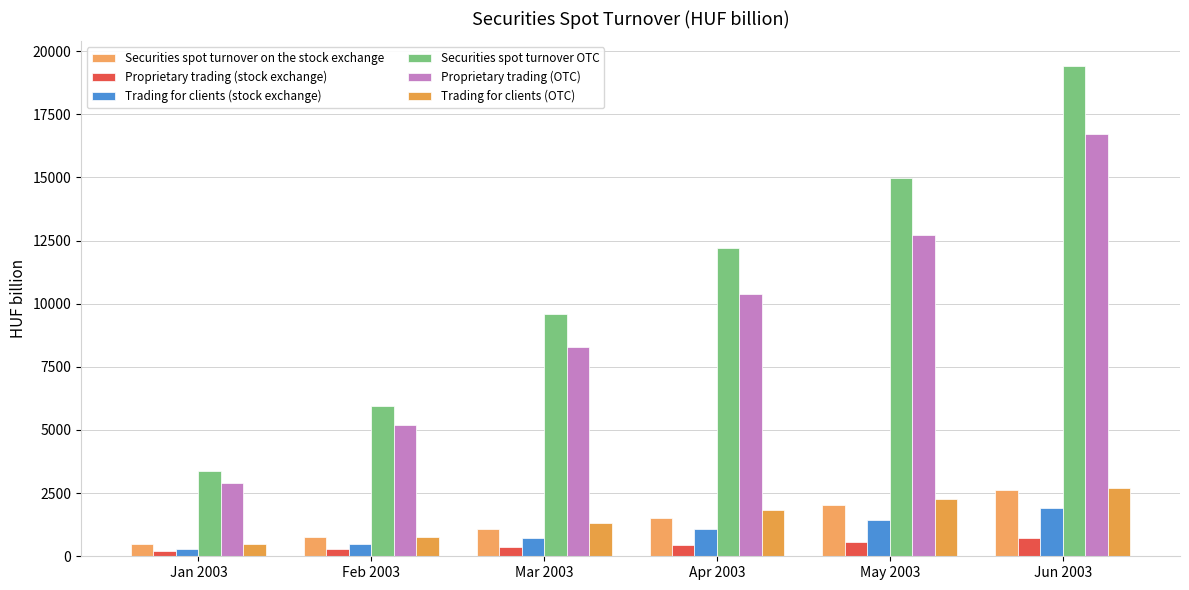

At which label is Trading for clients (OTC) closest to 1596?

Apr 2003